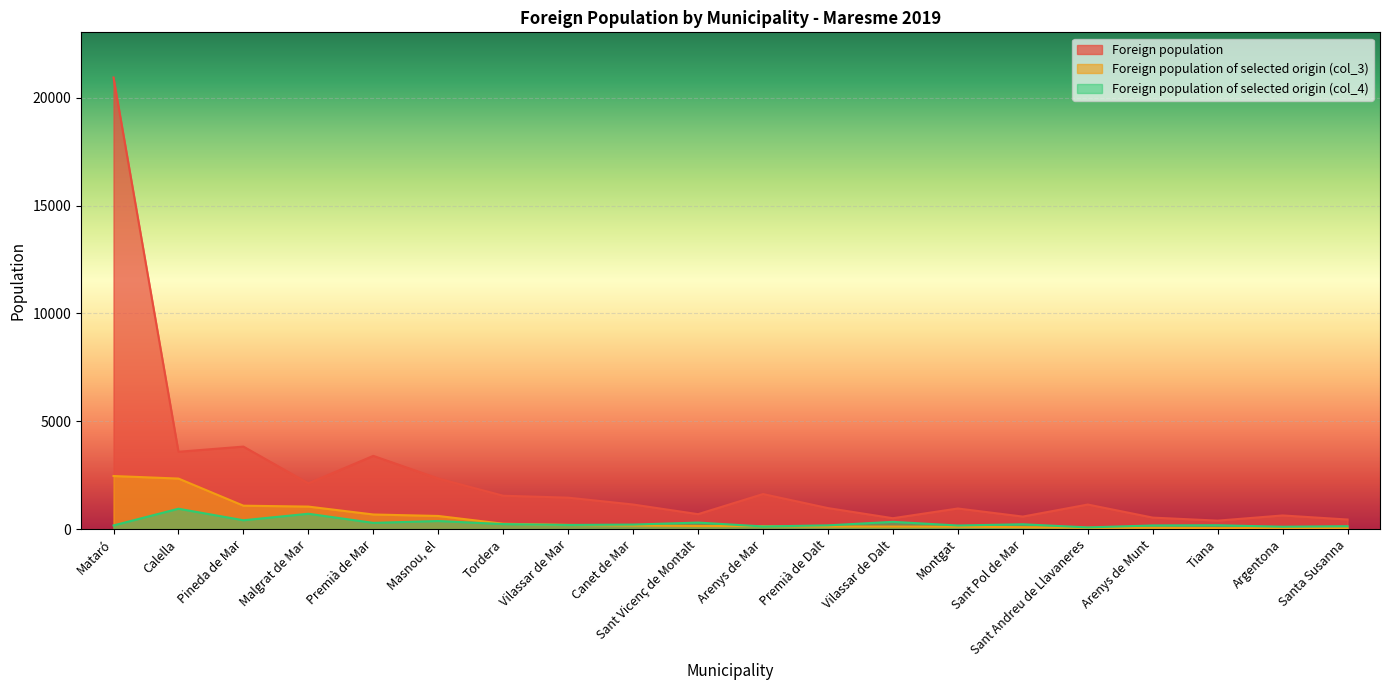

Reading right to left, extract all data points from this chart.

Foreign population: Santa Susanna=445	Argentona=633	Tiana=393	Arenys de Munt=534	Sant Andreu de Llavaneres=1140	Sant Pol de Mar=581	Montgat=956	Vilassar de Dalt=505	Premià de Dalt=975	Arenys de Mar=1626	Sant Vicenç de Montalt=693	Canet de Mar=1141	Vilassar de Mar=1459	Tordera=1548	Masnou, el=2346	Premià de Mar=3396	Malgrat de Mar=2122	Pineda de Mar=3826	Calella=3586	Mataró=20943
Foreign population of selected origin (col_3): Santa Susanna=41	Argentona=48	Tiana=48	Arenys de Munt=62	Sant Andreu de Llavaneres=62	Sant Pol de Mar=90	Montgat=111	Vilassar de Dalt=118	Premià de Dalt=118	Arenys de Mar=138	Sant Vicenç de Montalt=145	Canet de Mar=166	Vilassar de Mar=194	Tordera=249	Masnou, el=609	Premià de Mar=678	Malgrat de Mar=1044	Pineda de Mar=1086	Calella=2344	Mataró=2462
Foreign population of selected origin (col_4): Santa Susanna=135	Argentona=111	Tiana=178	Arenys de Munt=169	Sant Andreu de Llavaneres=79	Sant Pol de Mar=224	Montgat=167	Vilassar de Dalt=337	Premià de Dalt=174	Arenys de Mar=123	Sant Vicenç de Montalt=303	Canet de Mar=210	Vilassar de Mar=192	Tordera=233	Masnou, el=375	Premià de Mar=289	Malgrat de Mar=712	Pineda de Mar=410	Calella=945	Mataró=170